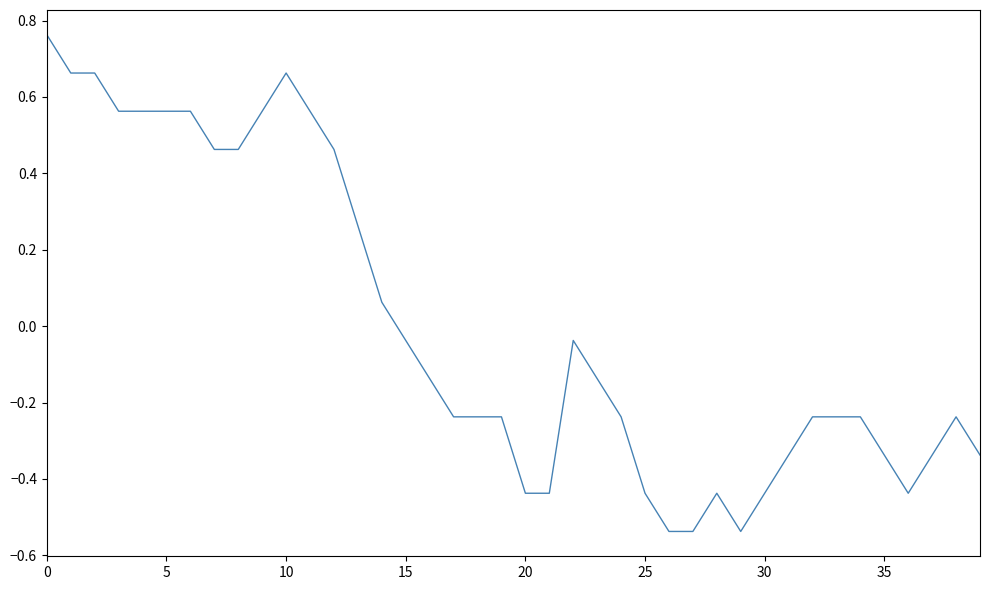

True or false: there are more than 0 points higher than both neighbors.

True